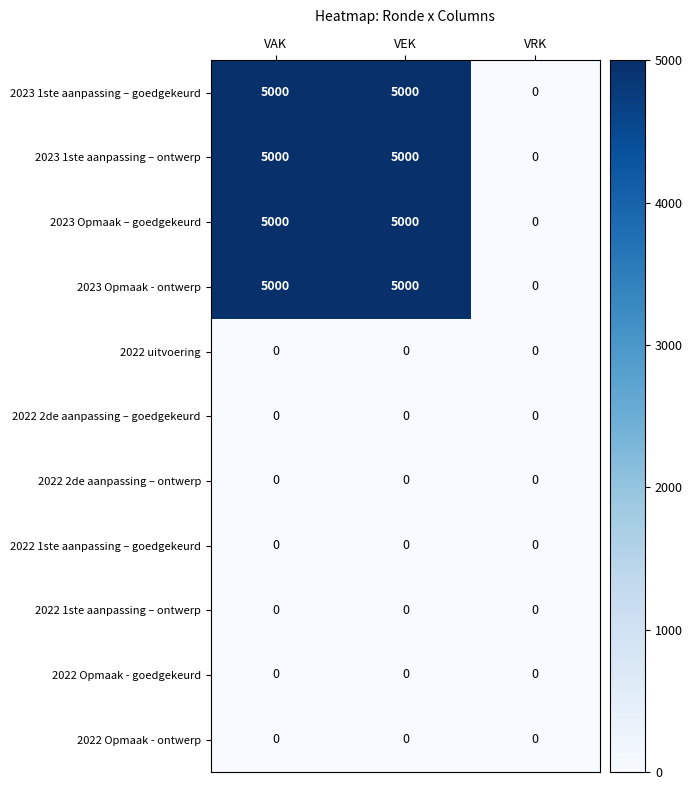

What is the difference between the 2023 Opmaak - ontwerp values at VAK and VRK?

5000